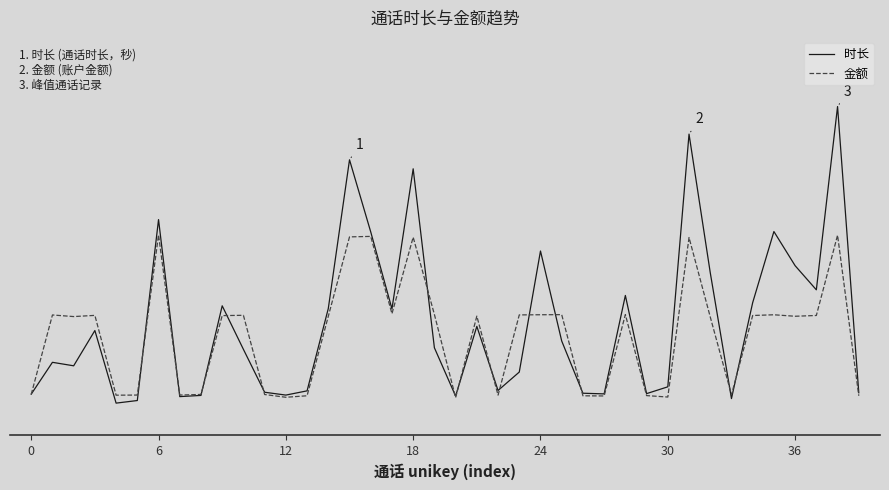

Which series has the widest spread of values?

时长